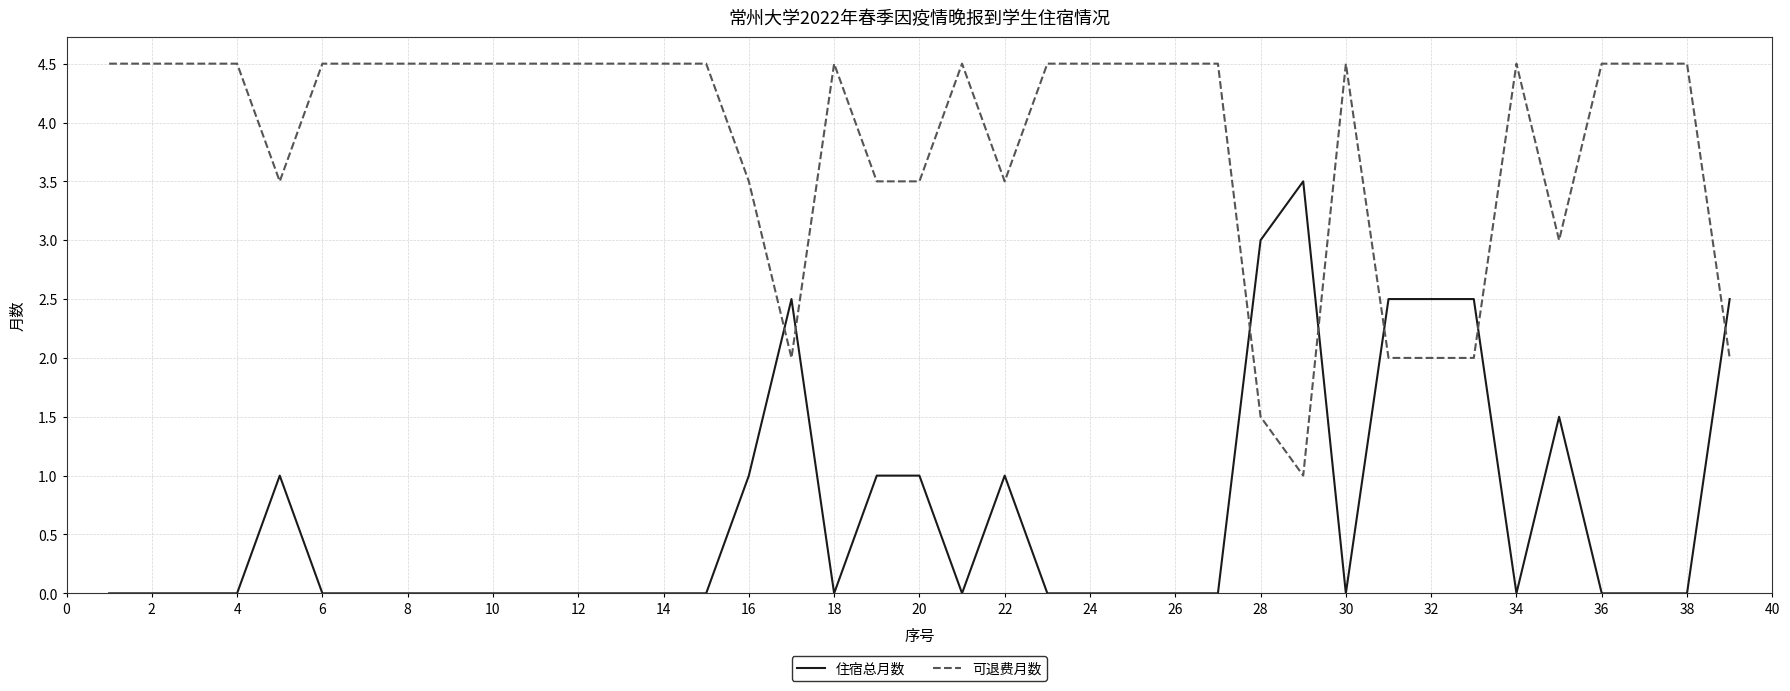

How many series are shown in this chart?

2